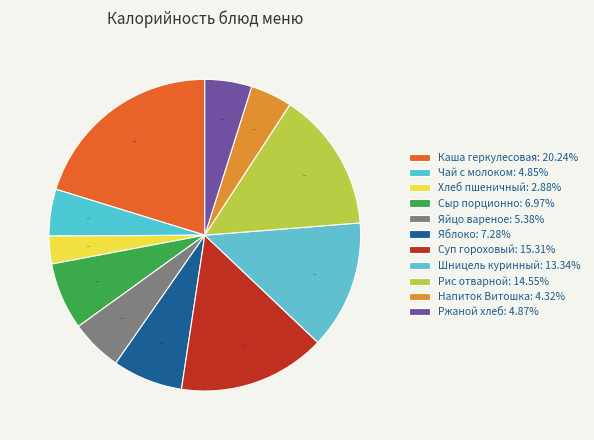

Is it true that Хлеб пшеничный is 16% of the pie?

False